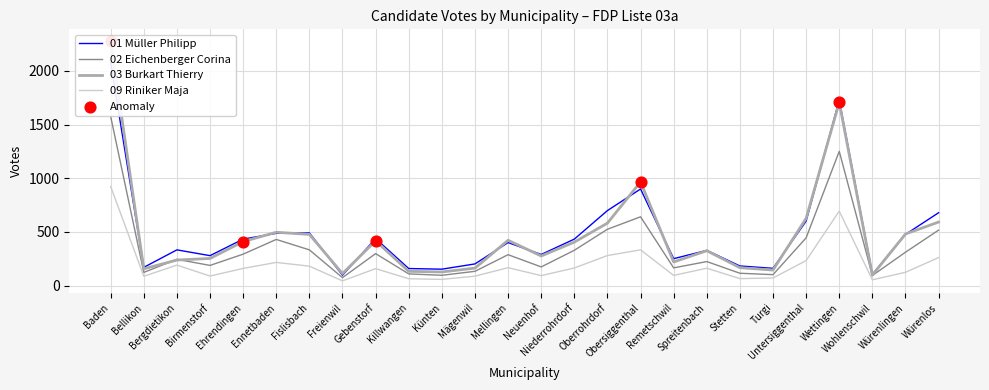

Which series contains the highest Y value?

03 Burkart Thierry